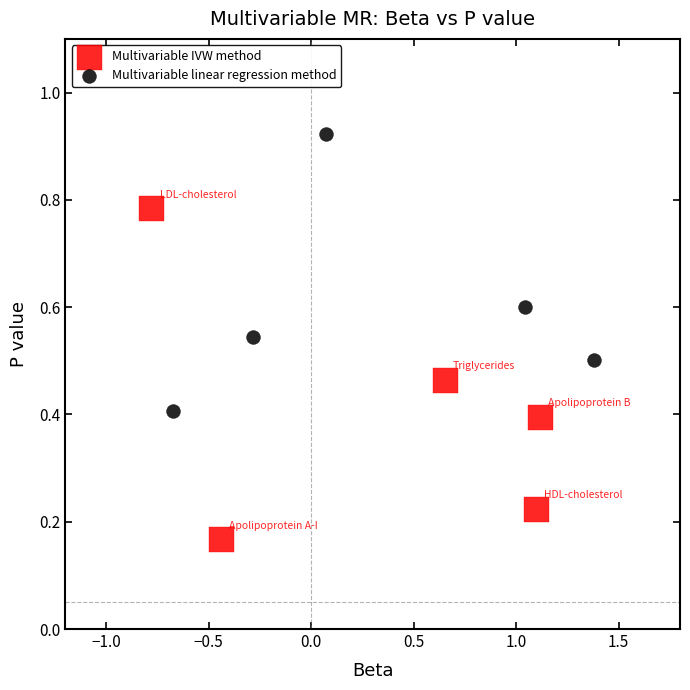

Which series has the largest Y range (max minus min)?

Multivariable IVW method